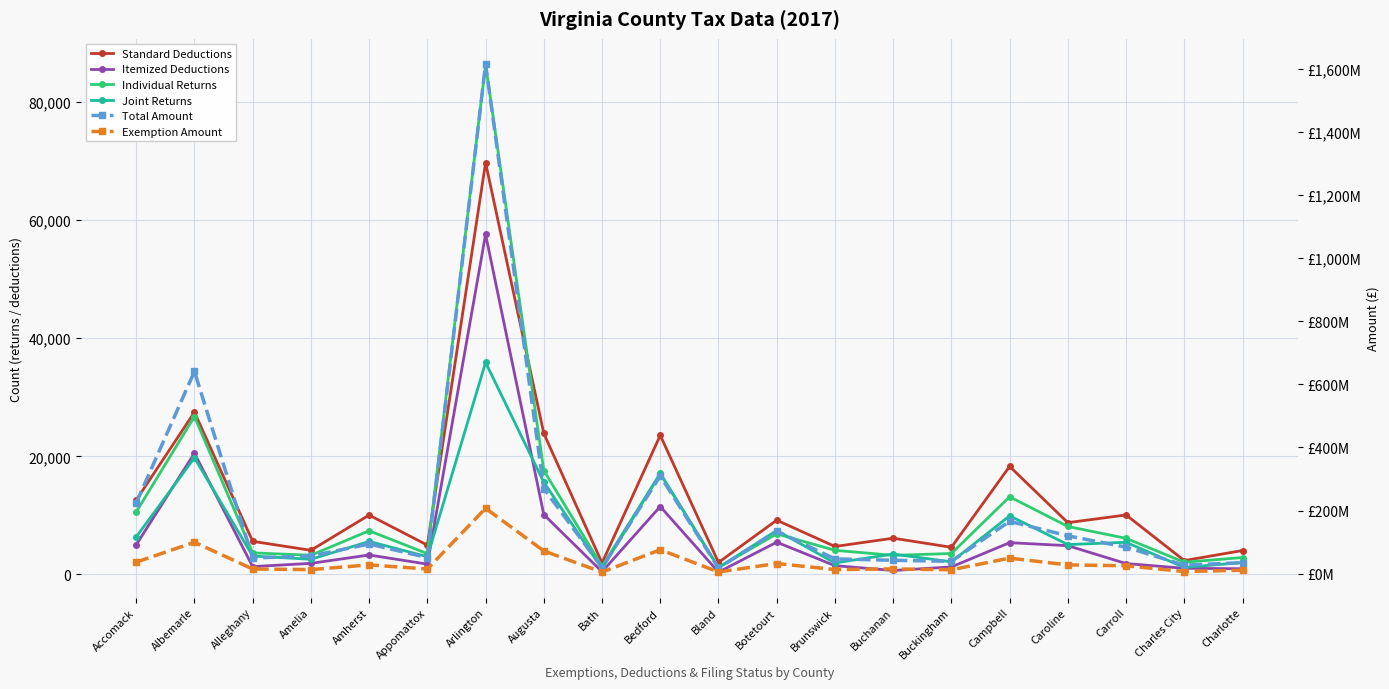

What is the sum of the Total Amount values at Alleghany and Bedford?

359345409